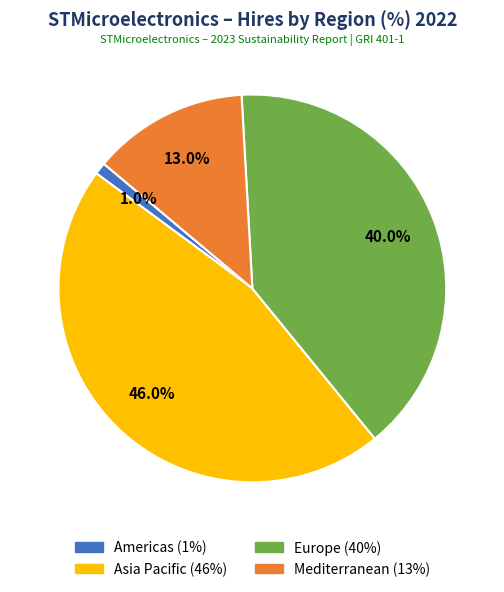

How many segments does this pie chart have?

4